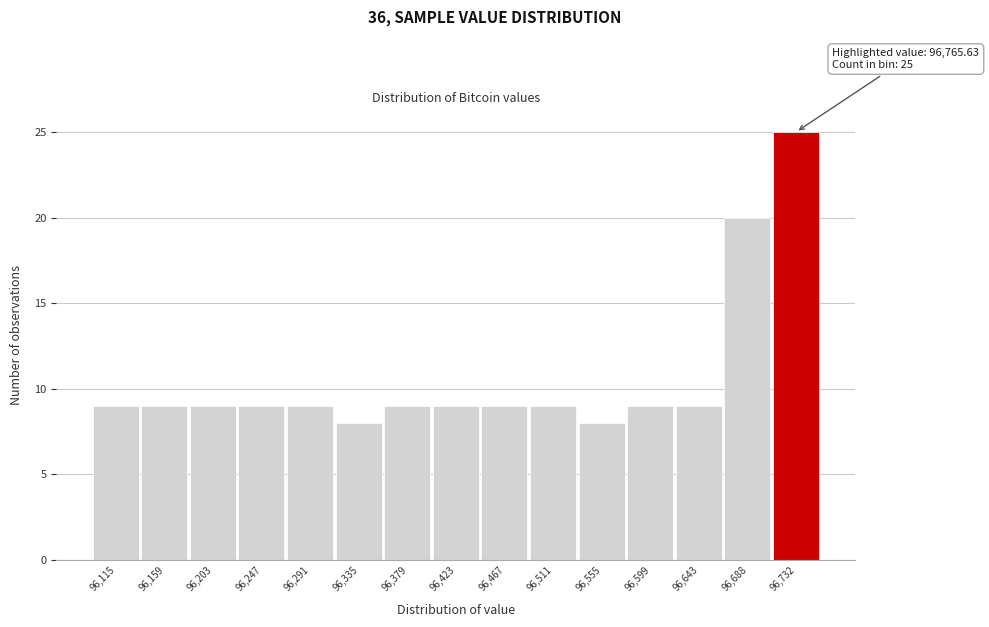

Reading left to right, what are all the values shown in this chart?

96,115=9	96,159=9	96,203=9	96,247=9	96,291=9	96,335=8	96,379=9	96,423=9	96,467=9	96,511=9	96,555=8	96,599=9	96,643=9	96,688=20	96,732=25